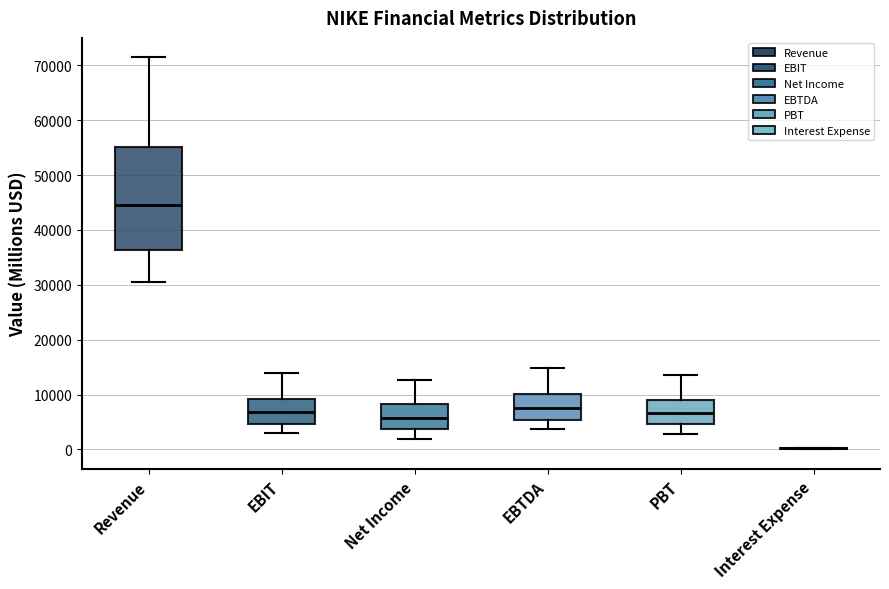

Where does the lower whisker of the box for Revenue end on the y-axis? The values are not printed on the chart, so give them approximately, as read against the axis.

31000